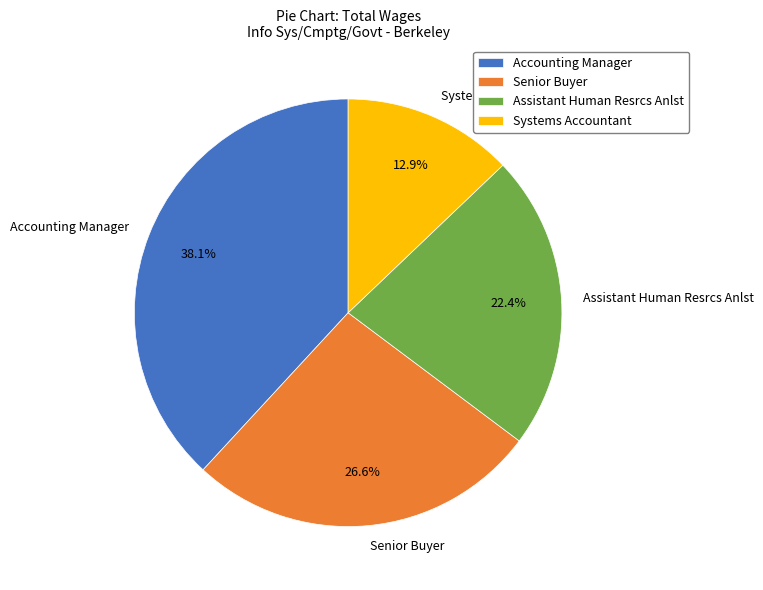

What is the smallest slice in the pie chart?

Systems Accountant